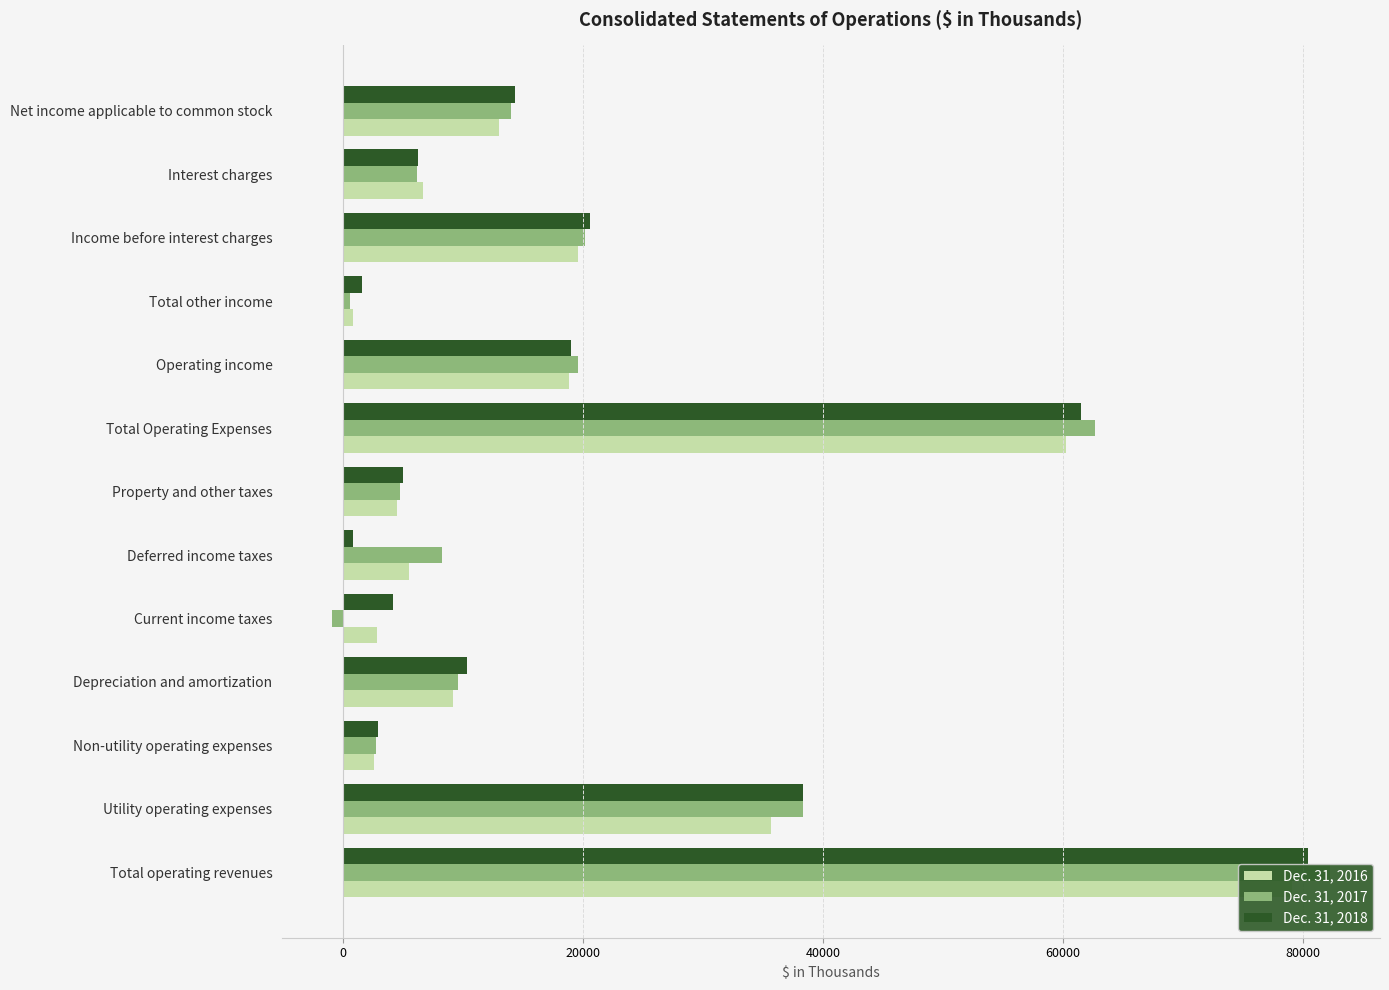

Is the value of Dec. 31, 2016 at Depreciation and amortization greater than the value of Dec. 31, 2017 at Current income taxes?

Yes